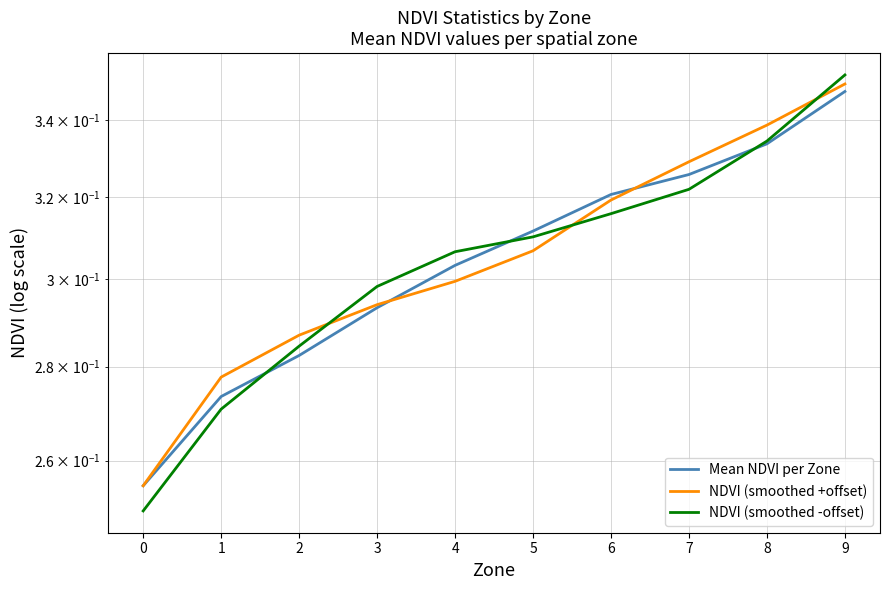

Between which two adjacent categories do NDVI (smoothed +offset) and NDVI (smoothed -offset) first intersect?

2 and 3